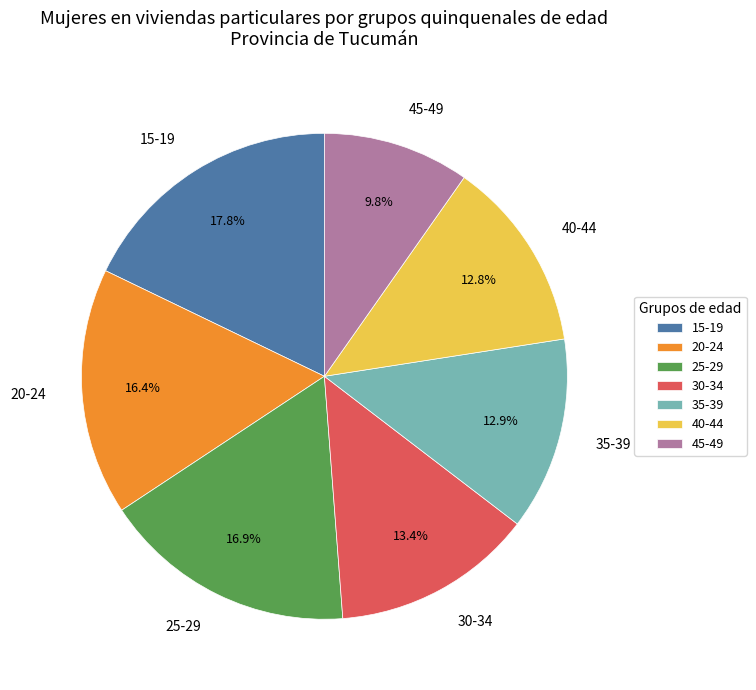

What portion of the pie excludes 20-24?

83.6%